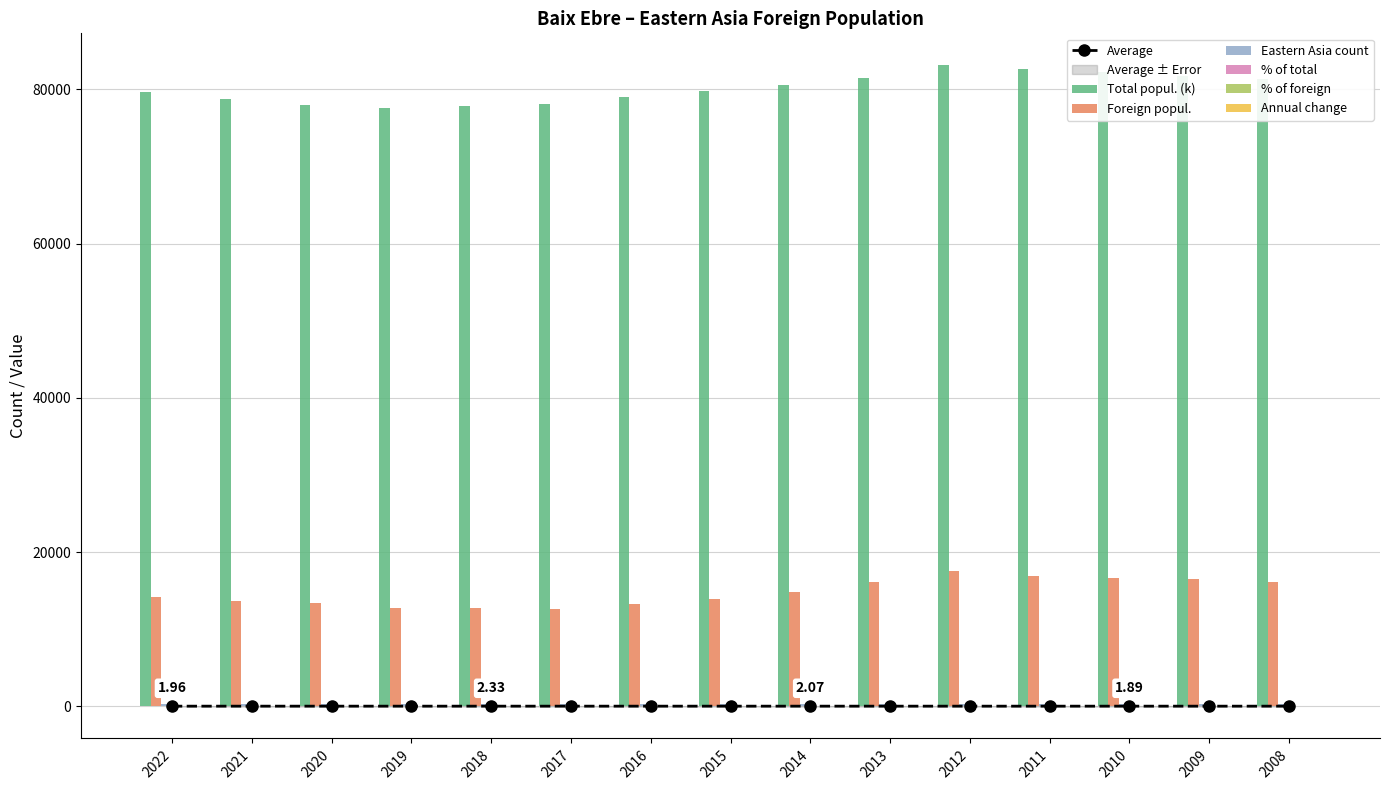

What is the sum of all Eastern Asia count values?

4490.0